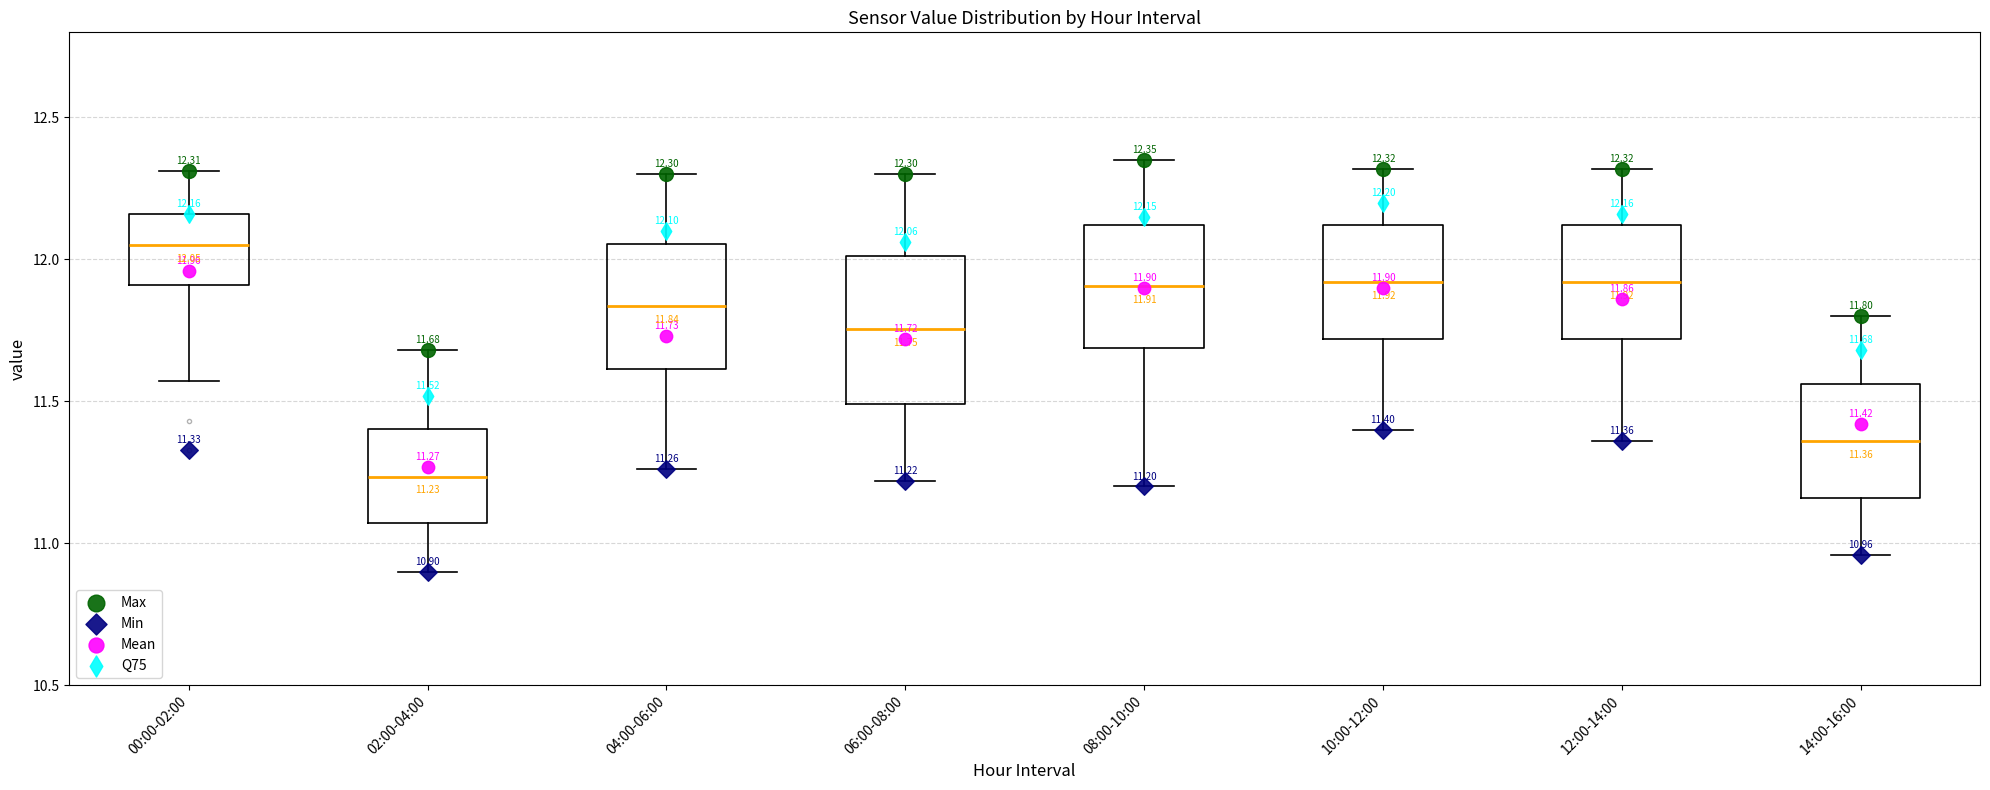

Which box's median line is the lowest?

02:00-04:00